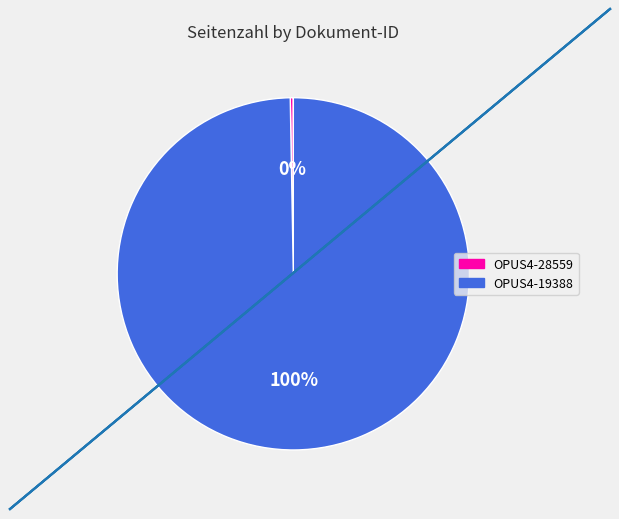

Which category accounts for the majority?

OPUS4-19388